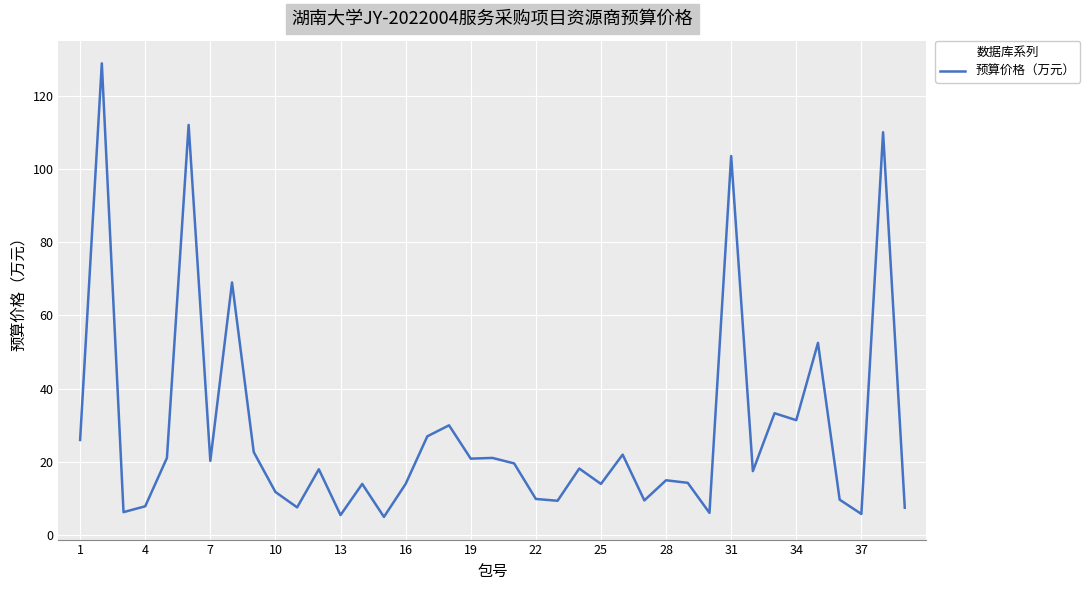

What is the minimum value shown in the chart?

5.0